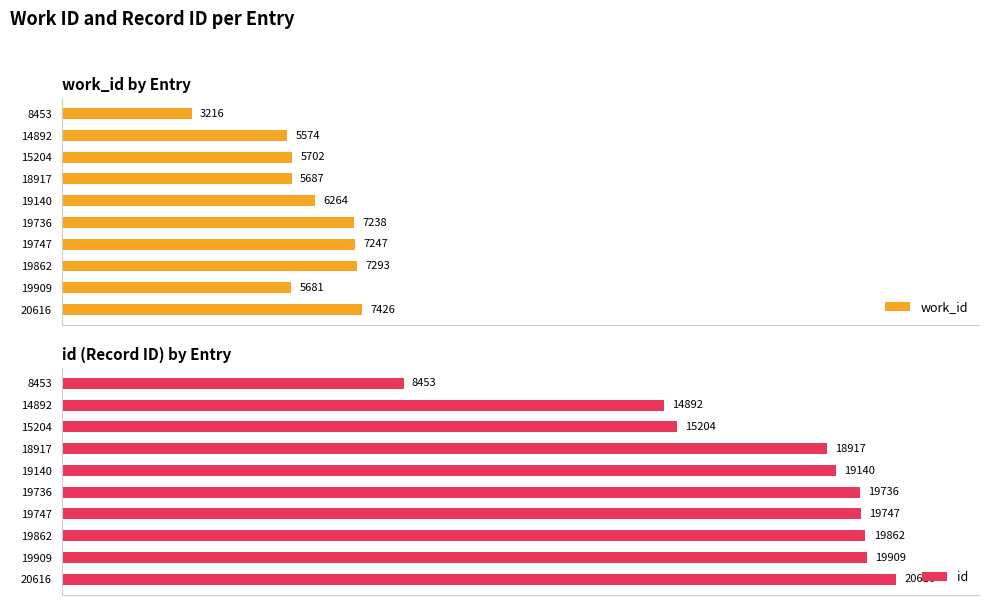

Rank the categories by work_id value from highest to lowest.

20616, 19862, 19747, 19736, 19140, 15204, 18917, 19909, 14892, 8453